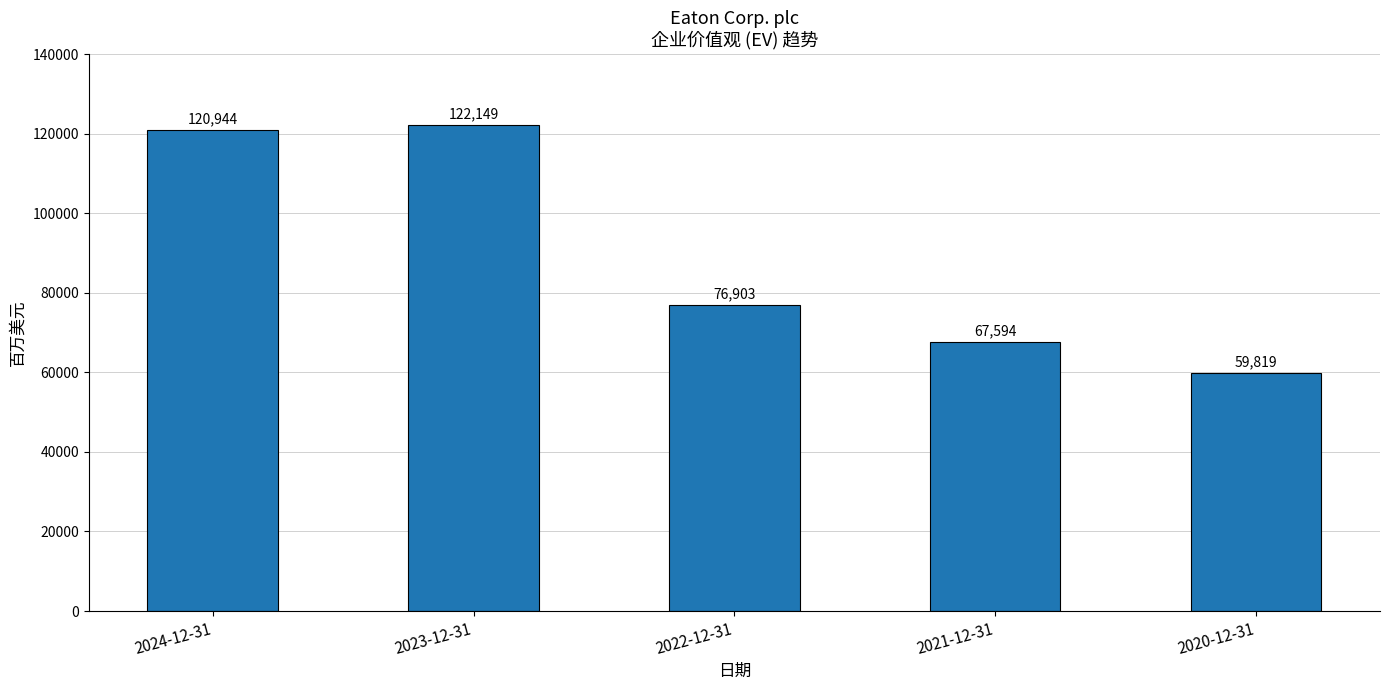

What is the maximum value shown in the chart?

122149